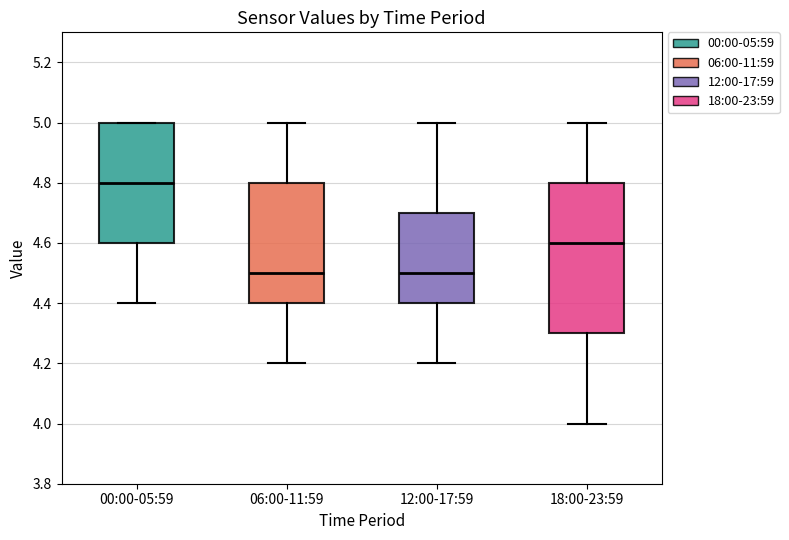

Reading left to right, read every box against the y-axis: the position of its median line, the range the box covers, and the ends of its whiskers. The values are not printed on the chart, so give them approximately, as read against the axis.

00:00-05:59: median 4.8, box 4.6 to 5.0, whiskers 4.4 to 5.0
06:00-11:59: median 4.5, box 4.4 to 4.8, whiskers 4.2 to 5.0
12:00-17:59: median 4.5, box 4.4 to 4.7, whiskers 4.2 to 5.0
18:00-23:59: median 4.6, box 4.3 to 4.8, whiskers 4.0 to 5.0